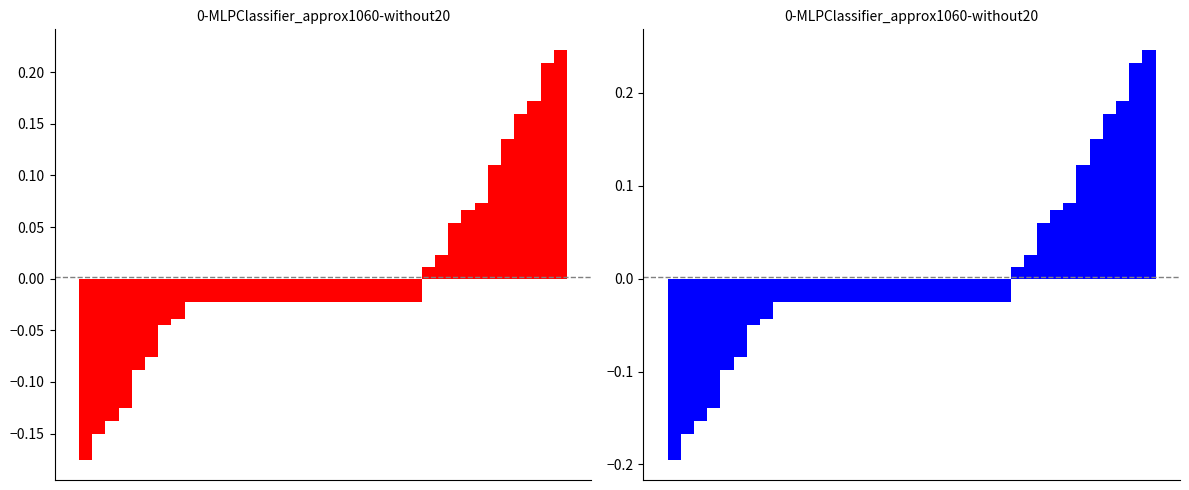

How many data points are less than 0?

26